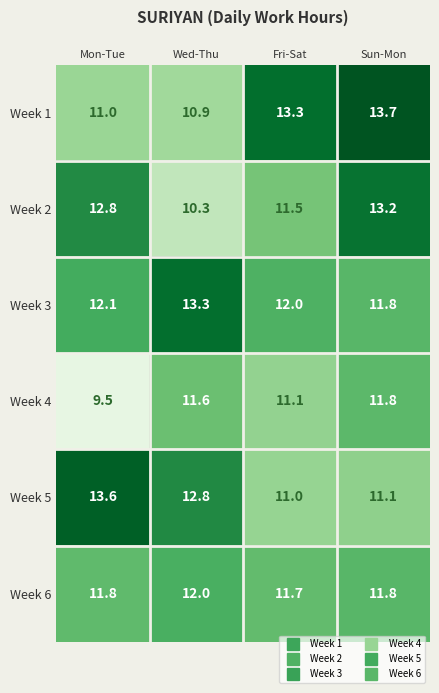

At which label is Week 3 closest to 12?

Fri-Sat